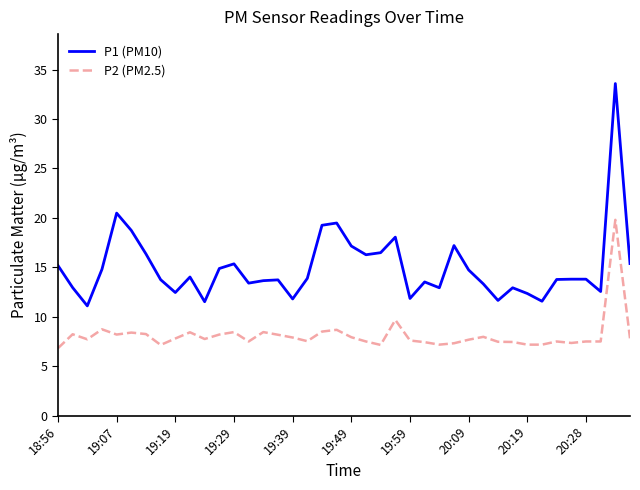

How many lines are shown in the chart?

2